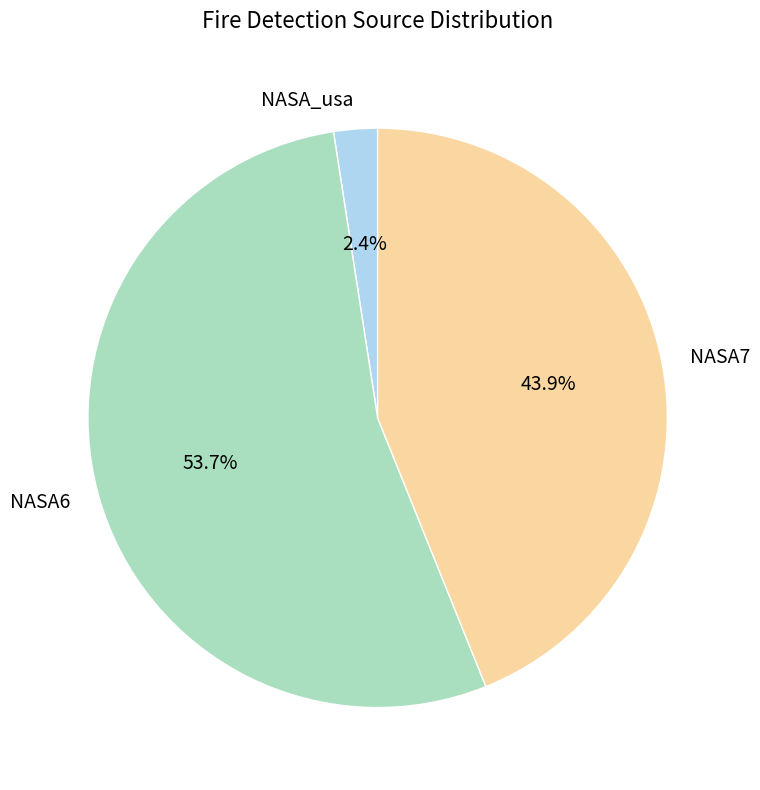

To the nearest percent, what percentage of the pie is NASA7?

44%